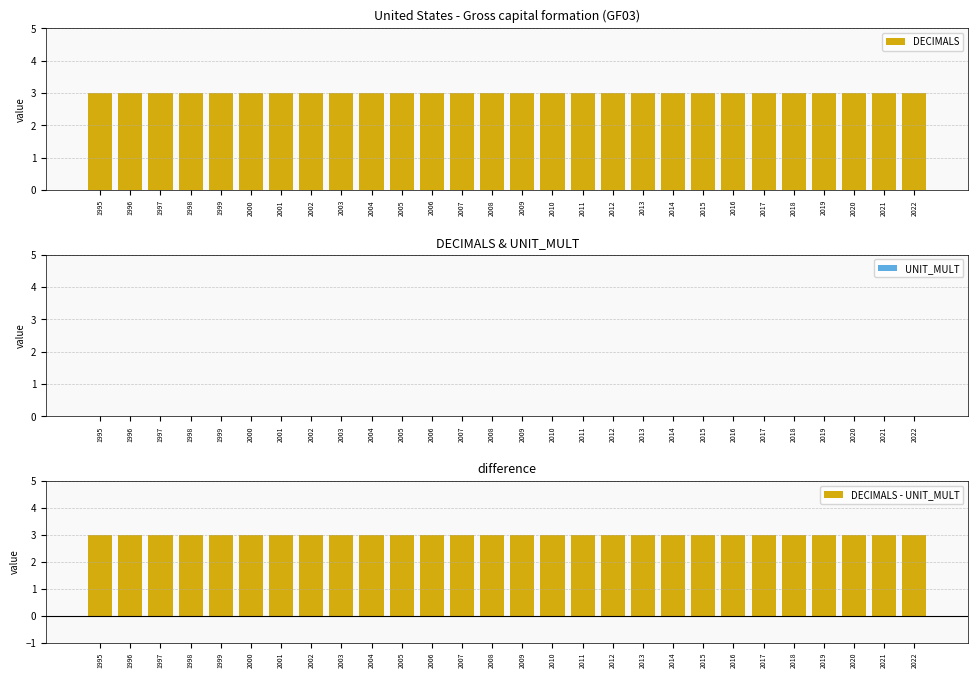

True or false: DECIMALS - UNIT_MULT has a value of 1 at 2000.

False